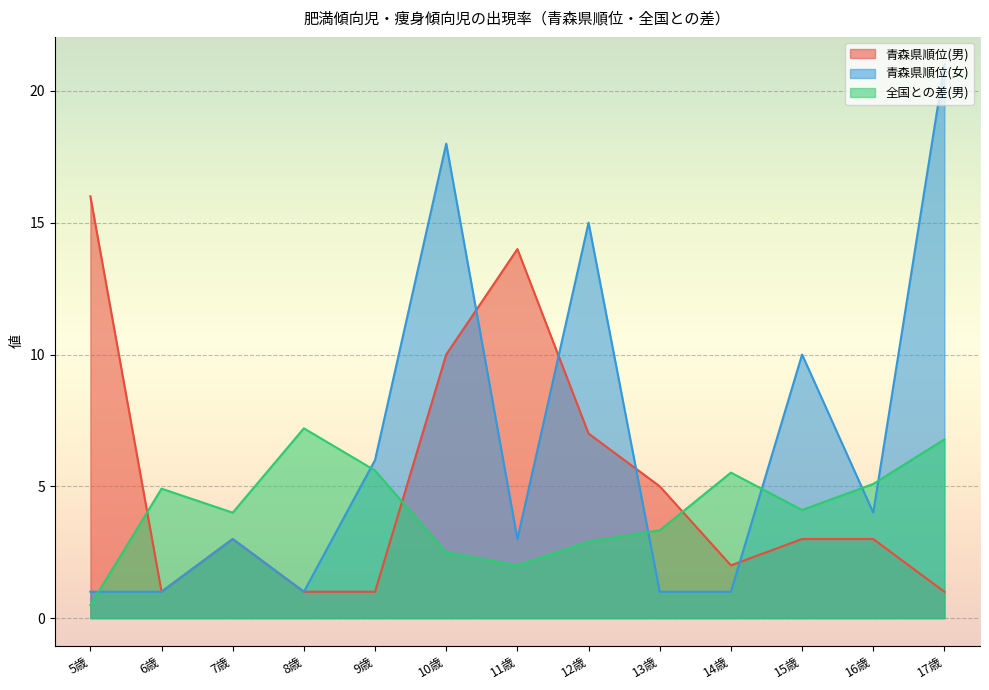

Which has a higher value, 7歳 or 8歳?

7歳